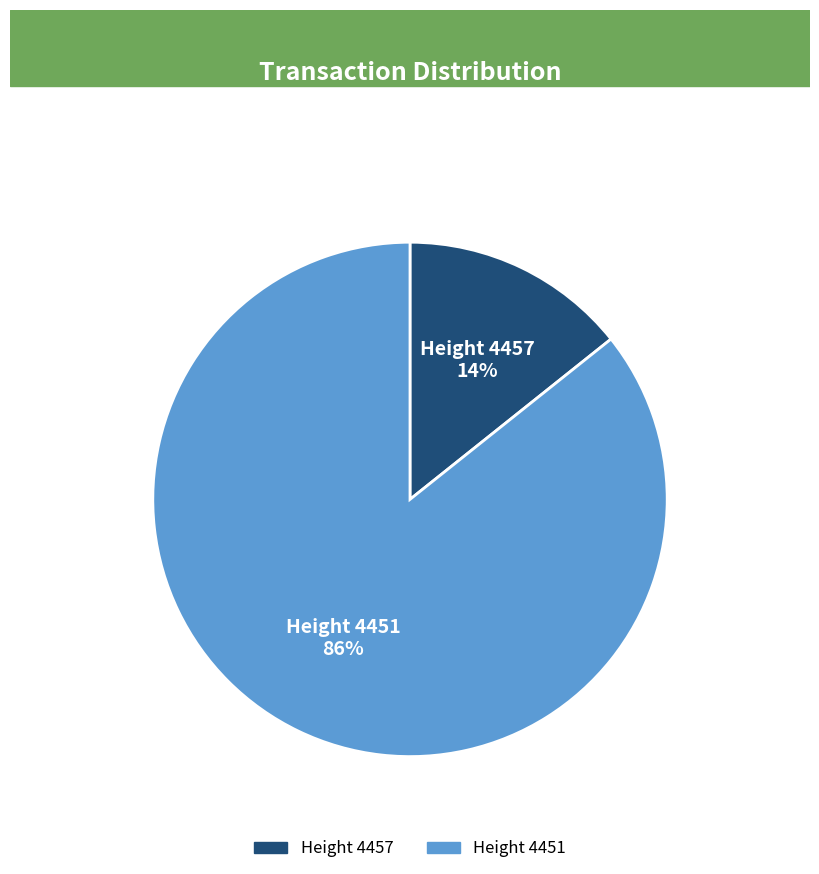

To the nearest percent, what percentage of the pie is Height 4451?

86%